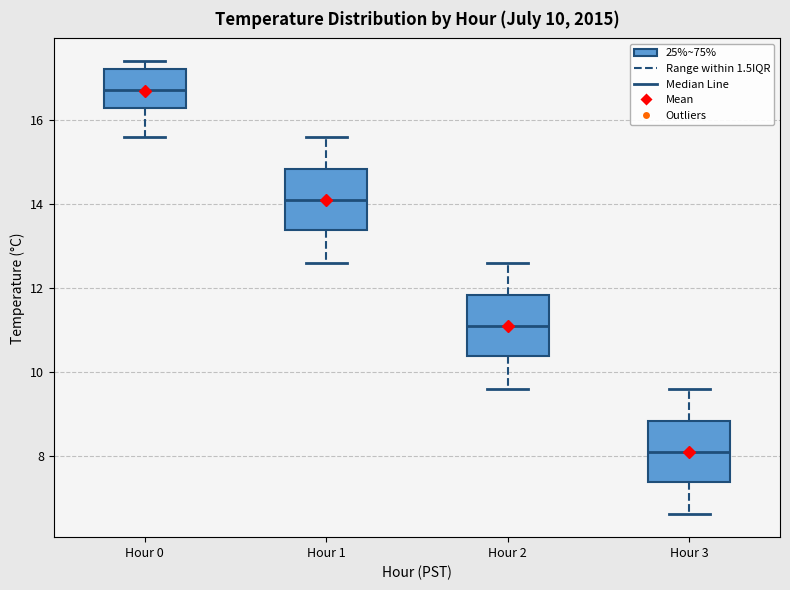

Which box has the lowest median line?

Hour 3